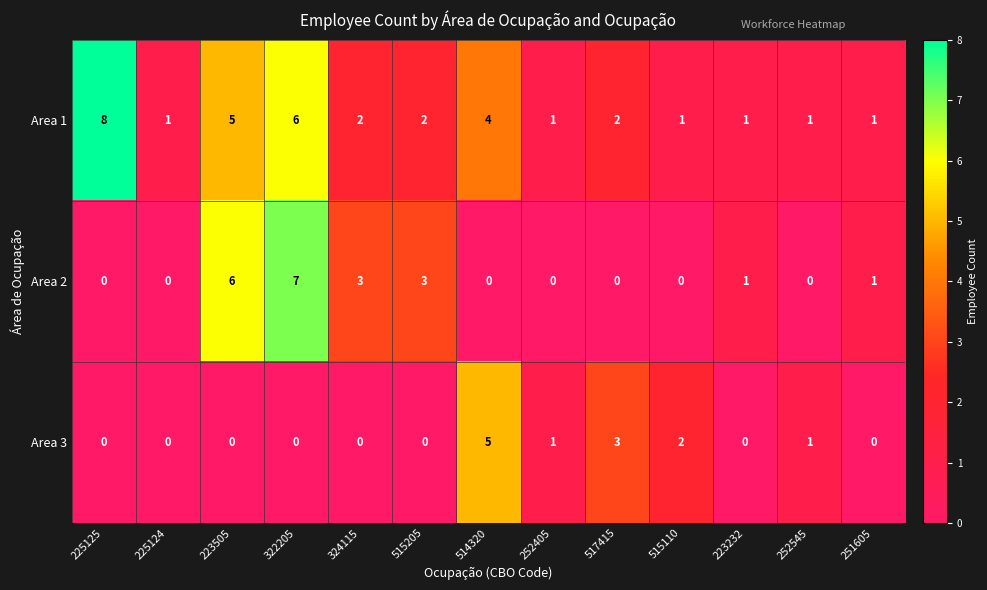

What is the difference between the highest and lowest values at 517415?

3